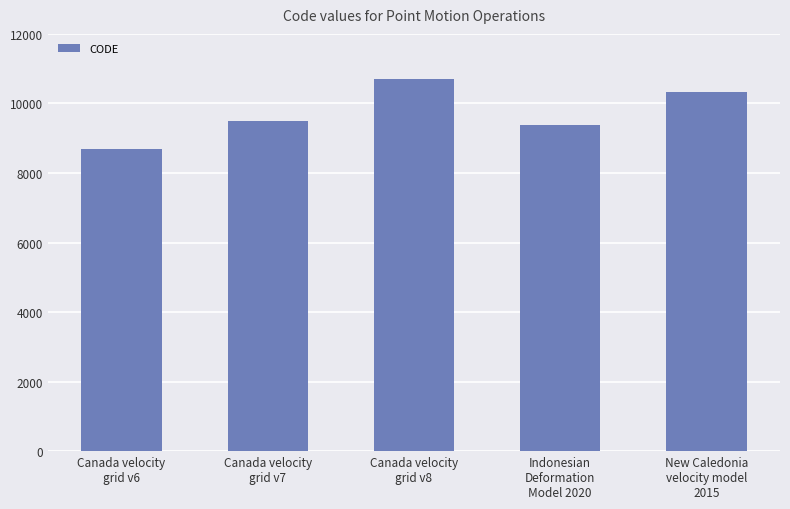

Rank the categories by value from lowest to highest.

Canada velocity
grid v6, Indonesian
Deformation
Model 2020, Canada velocity
grid v7, New Caledonia
velocity model
2015, Canada velocity
grid v8